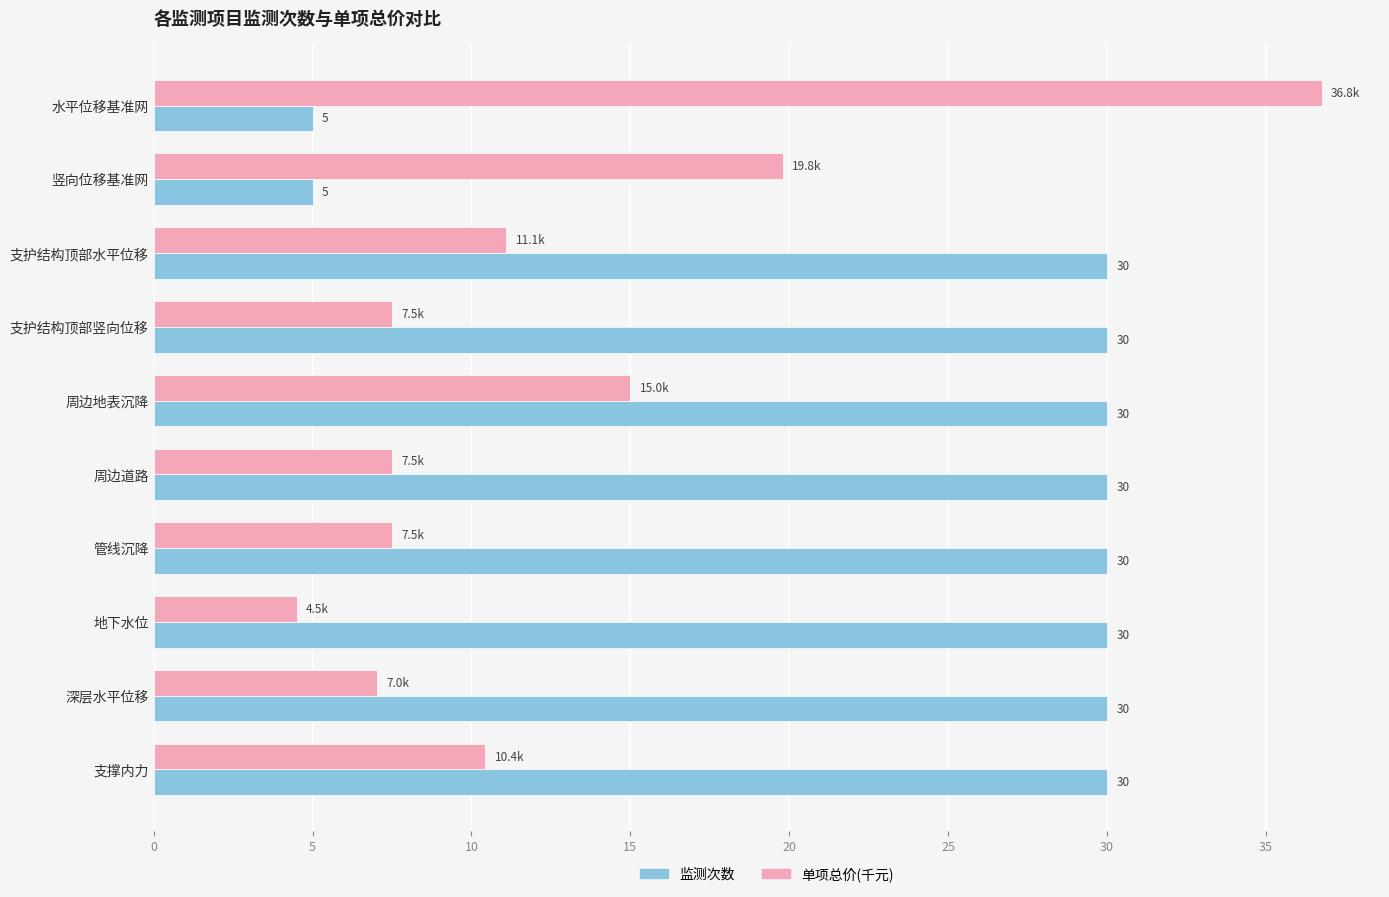

What are all the series names shown in the legend?

监测次数, 单项总价(千元)